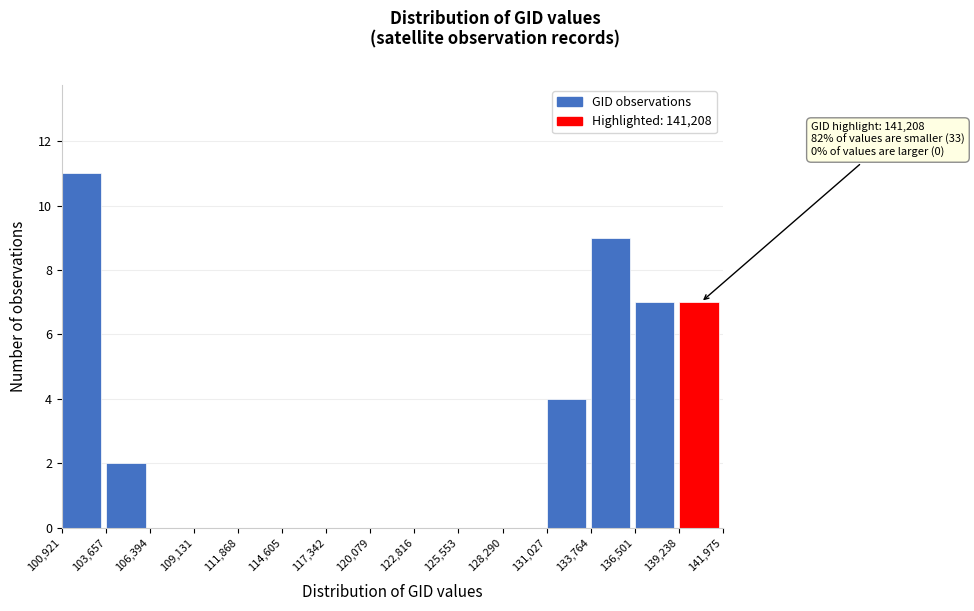

Over which range of the x-axis is the bar tallest?

100,921 to 103,657